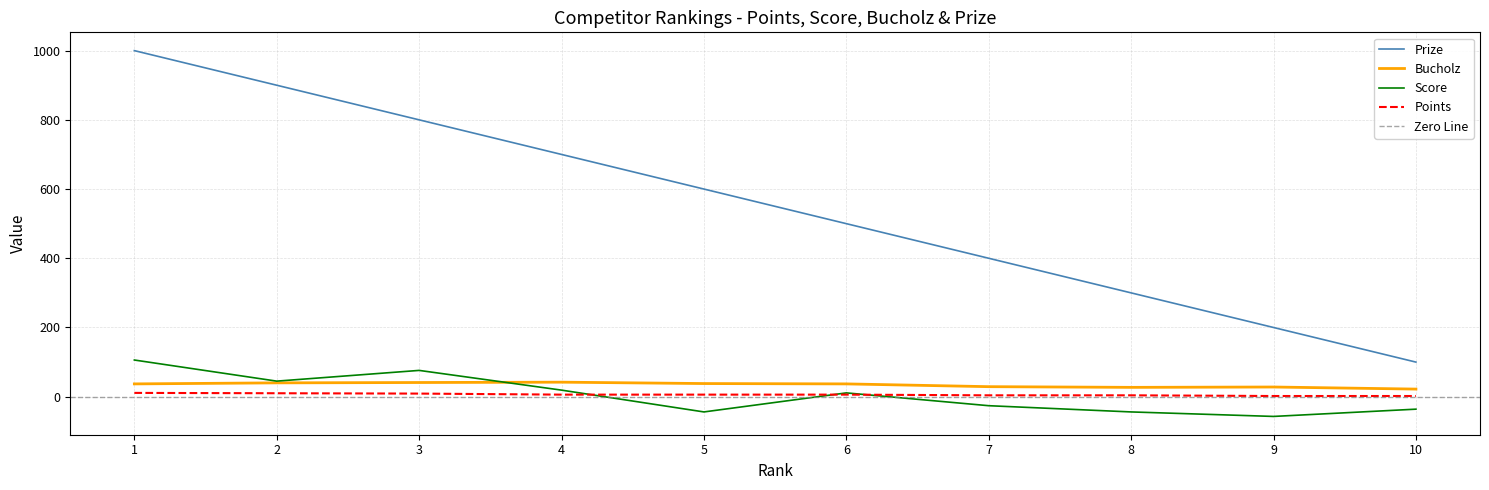

What is the difference between the maximum and second lowest values in the Score series?

150